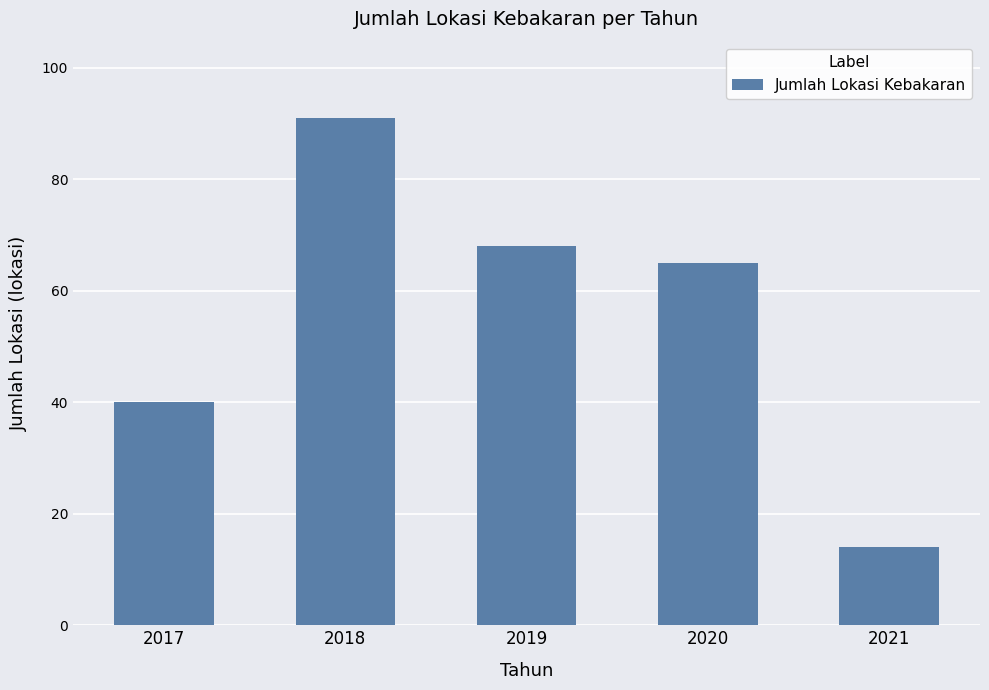

What is the difference between the second highest and second lowest values?

28